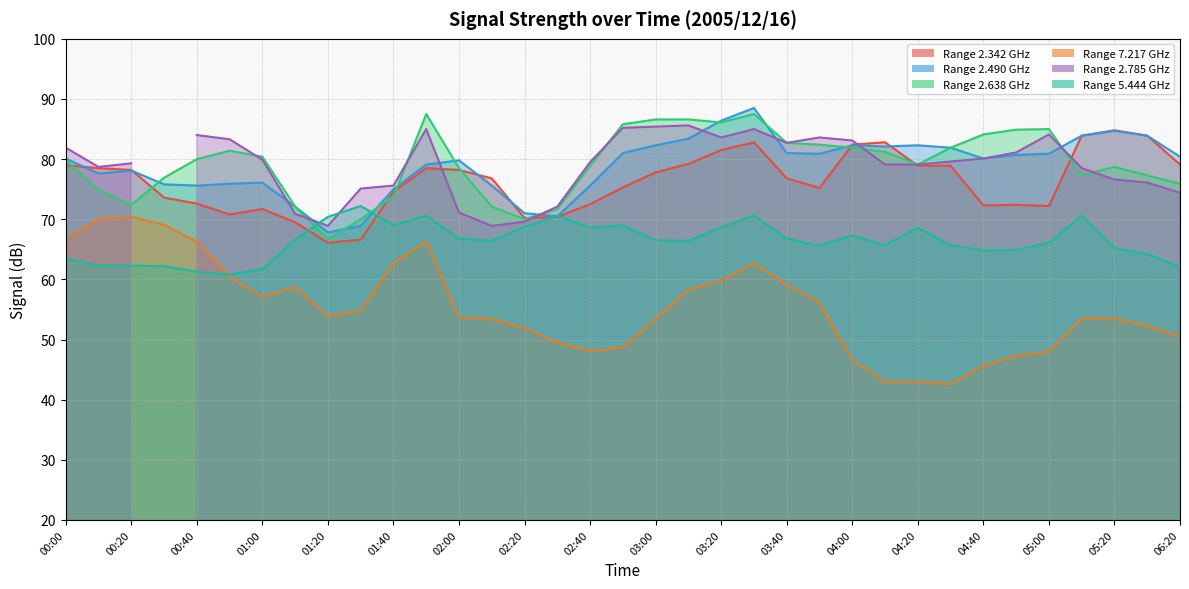

How many values in the 2.490 series are below 80?

16